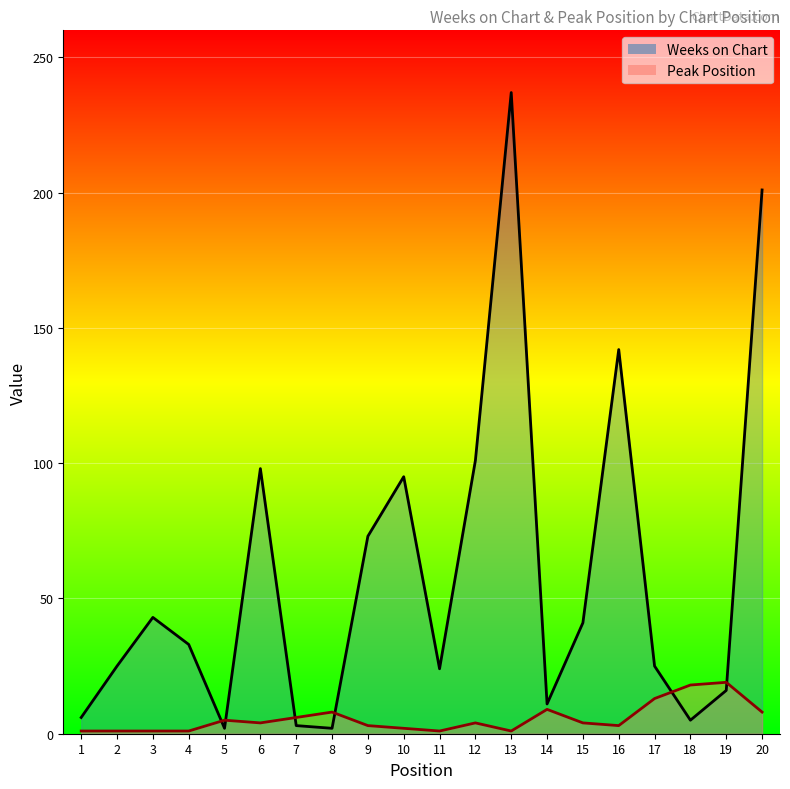

How many distinct data groups are displayed?

2